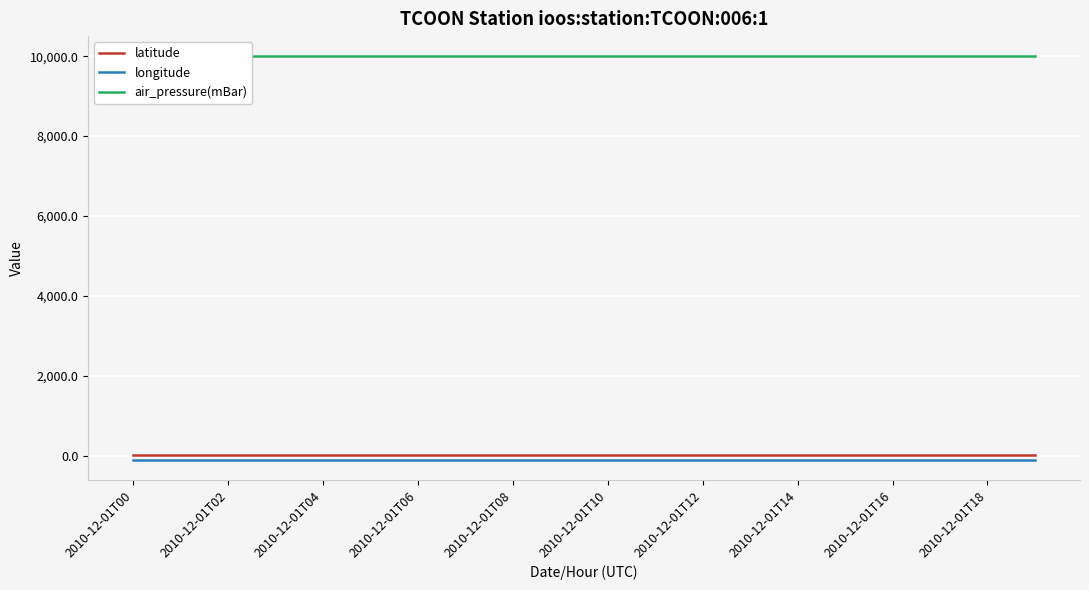

True or false: latitude and longitude cross at least once.

False